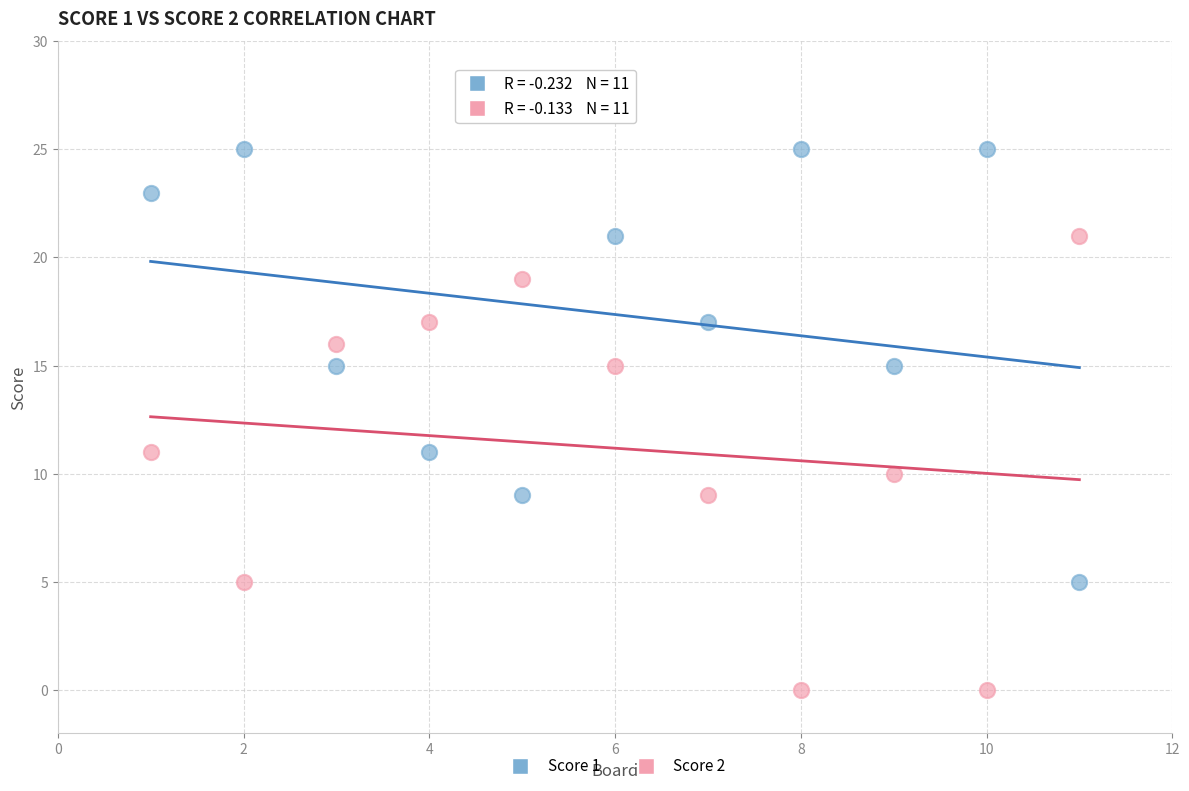

Across all data points, what is the range of Y values (max minus min)?

25